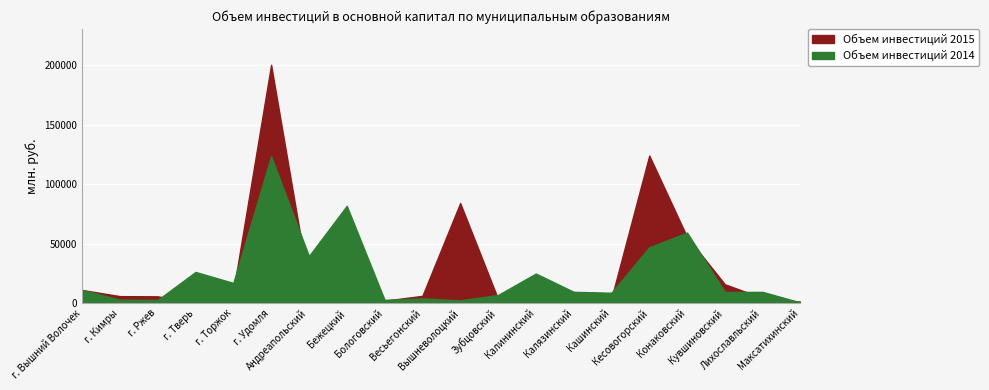

How many times do Объем инвестиций 2014 and Объем инвестиций 2015 cross each other?

10